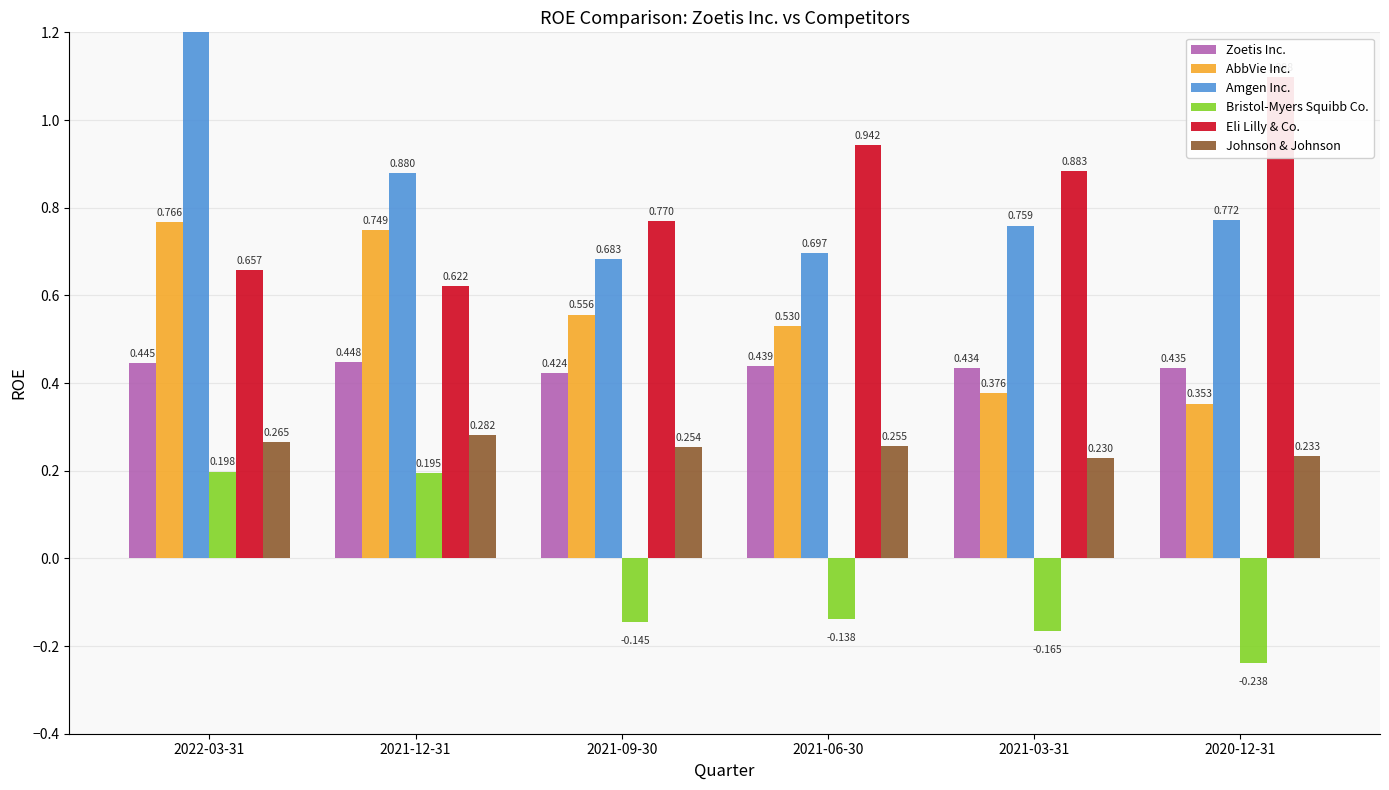

What is the sum of the Zoetis Inc. values at 2020-12-31 and 2021-03-31?

0.9